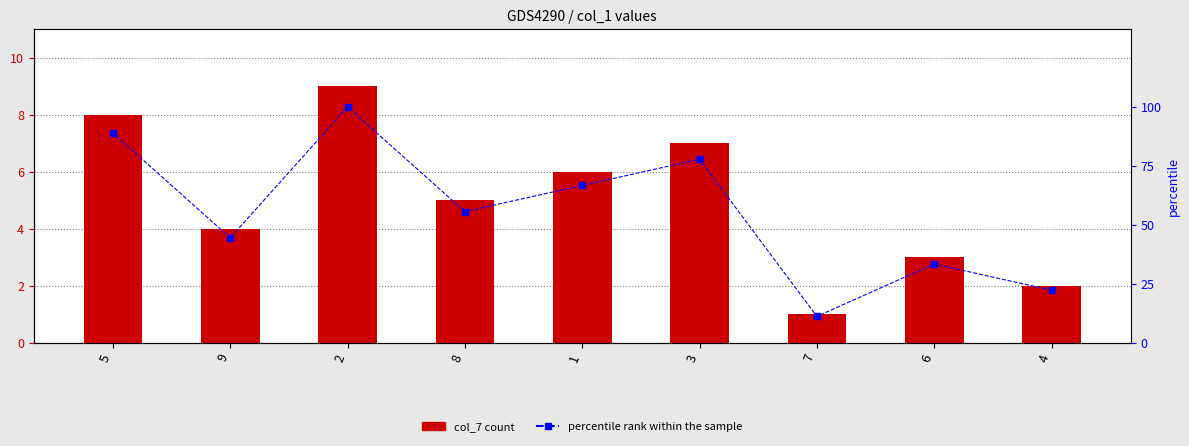

At which label does percentile rank within the sample reach its minimum?

7